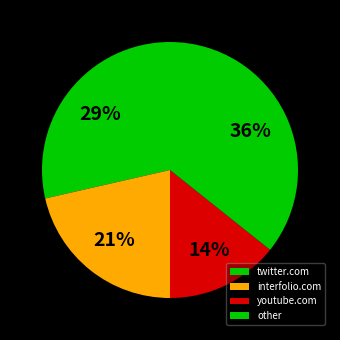

To the nearest percent, what is the difference between the largest and smallest slice percentages?

21%